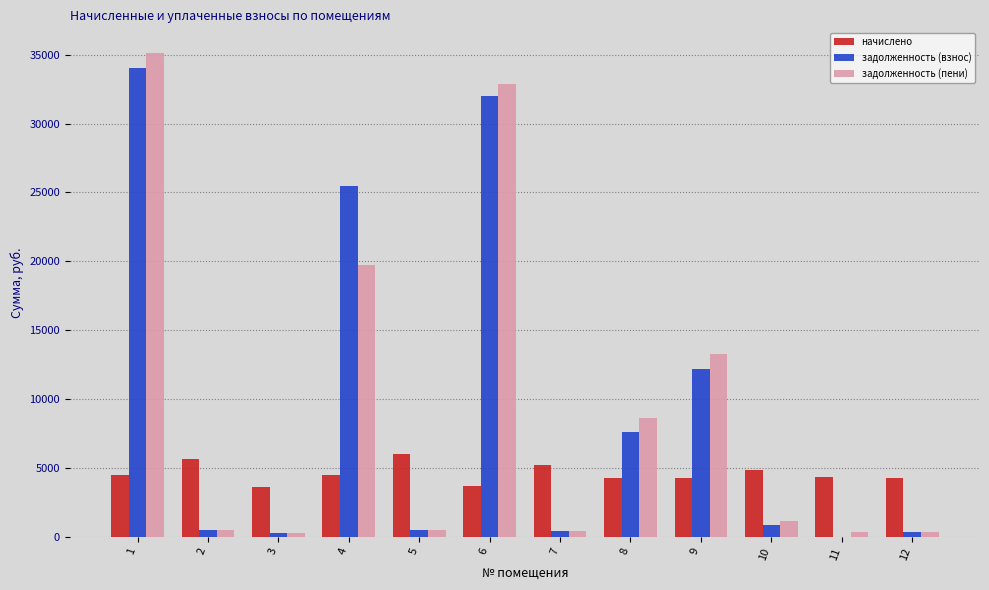

What is the spread (max minus min) of values at 1?

30674.4